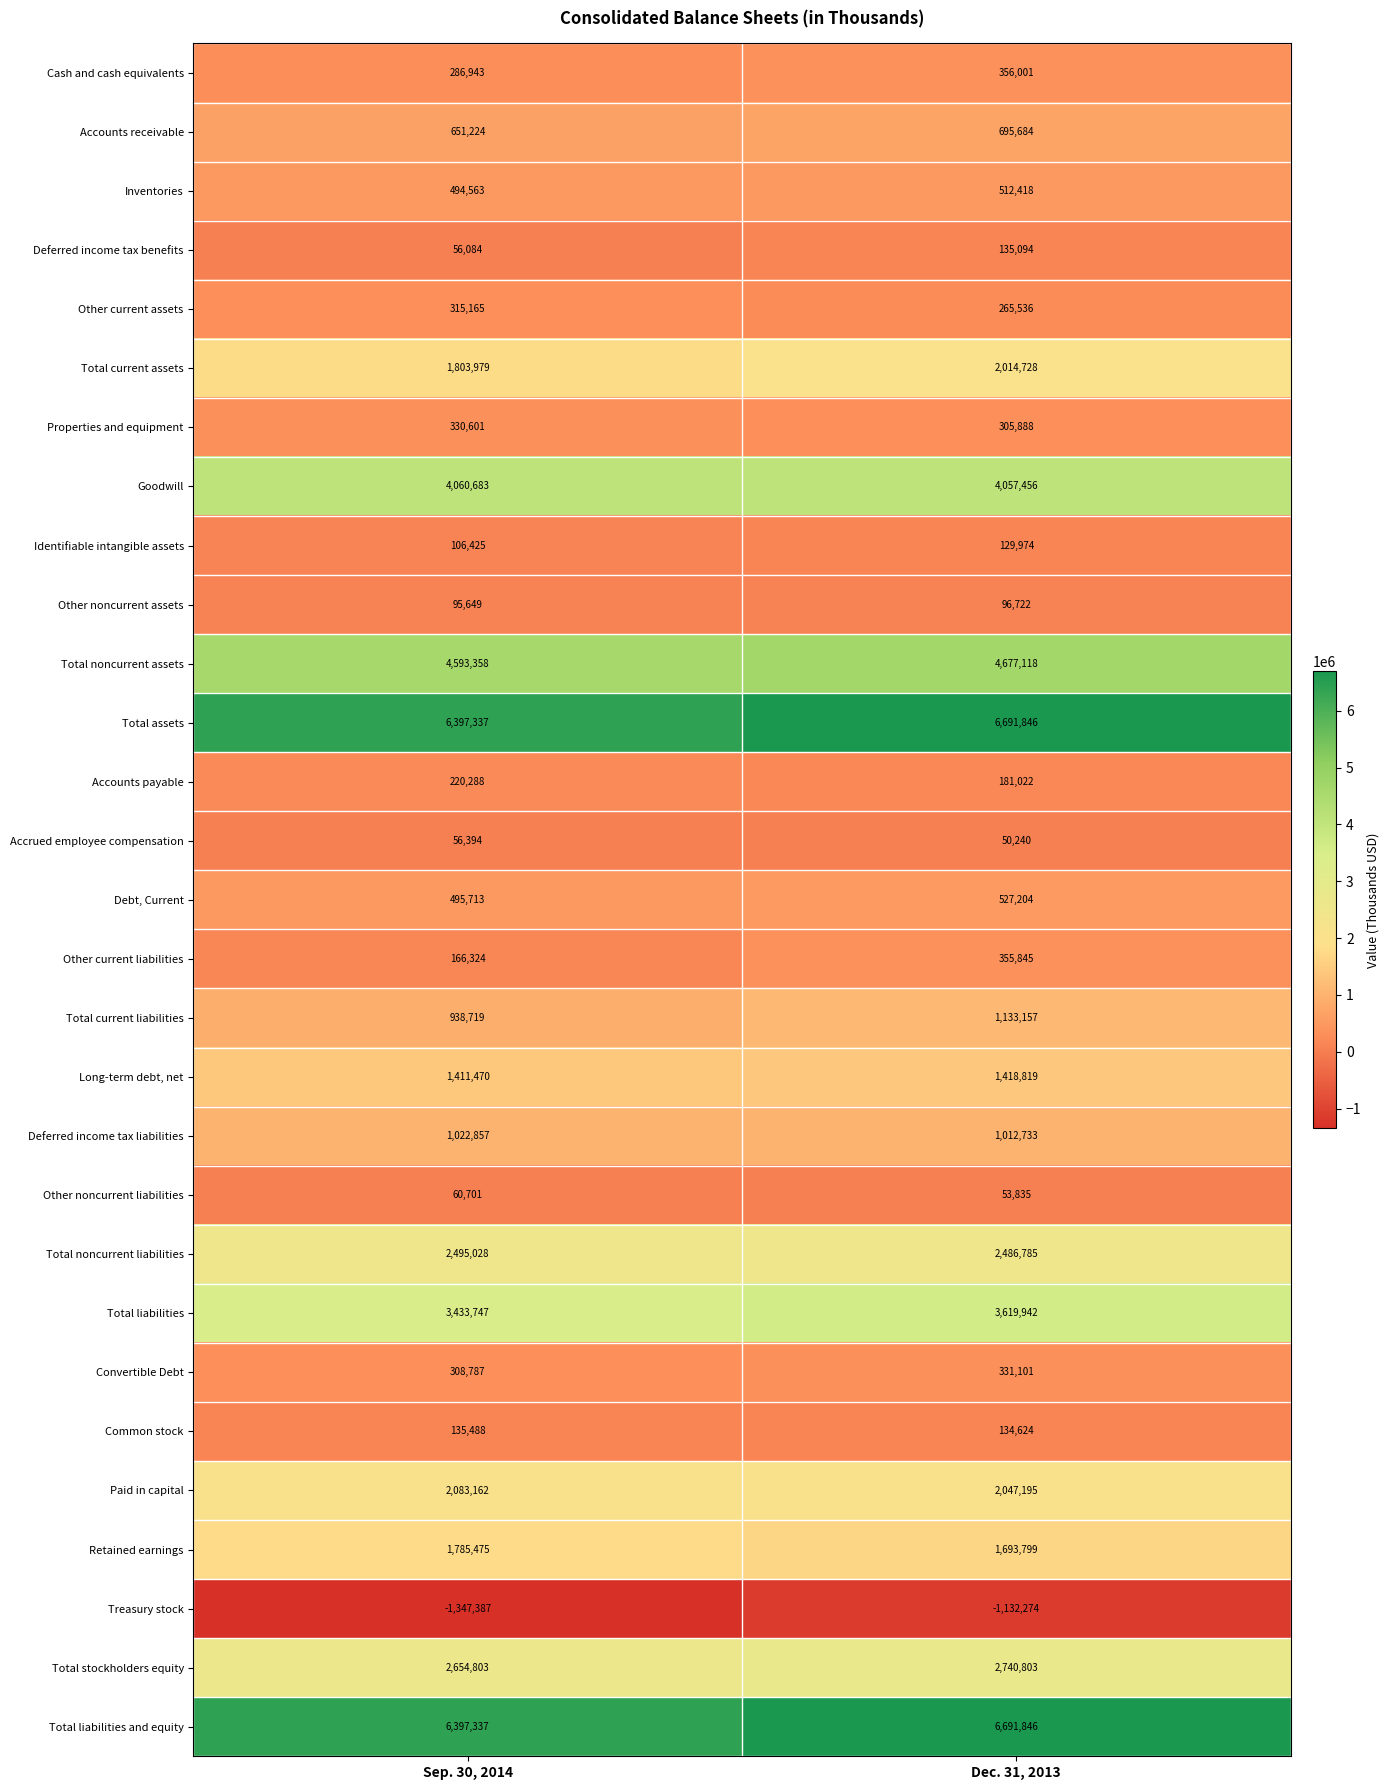

The Deferred income tax benefits series shows 12049 at Sep. 30, 2014. True or false?

False